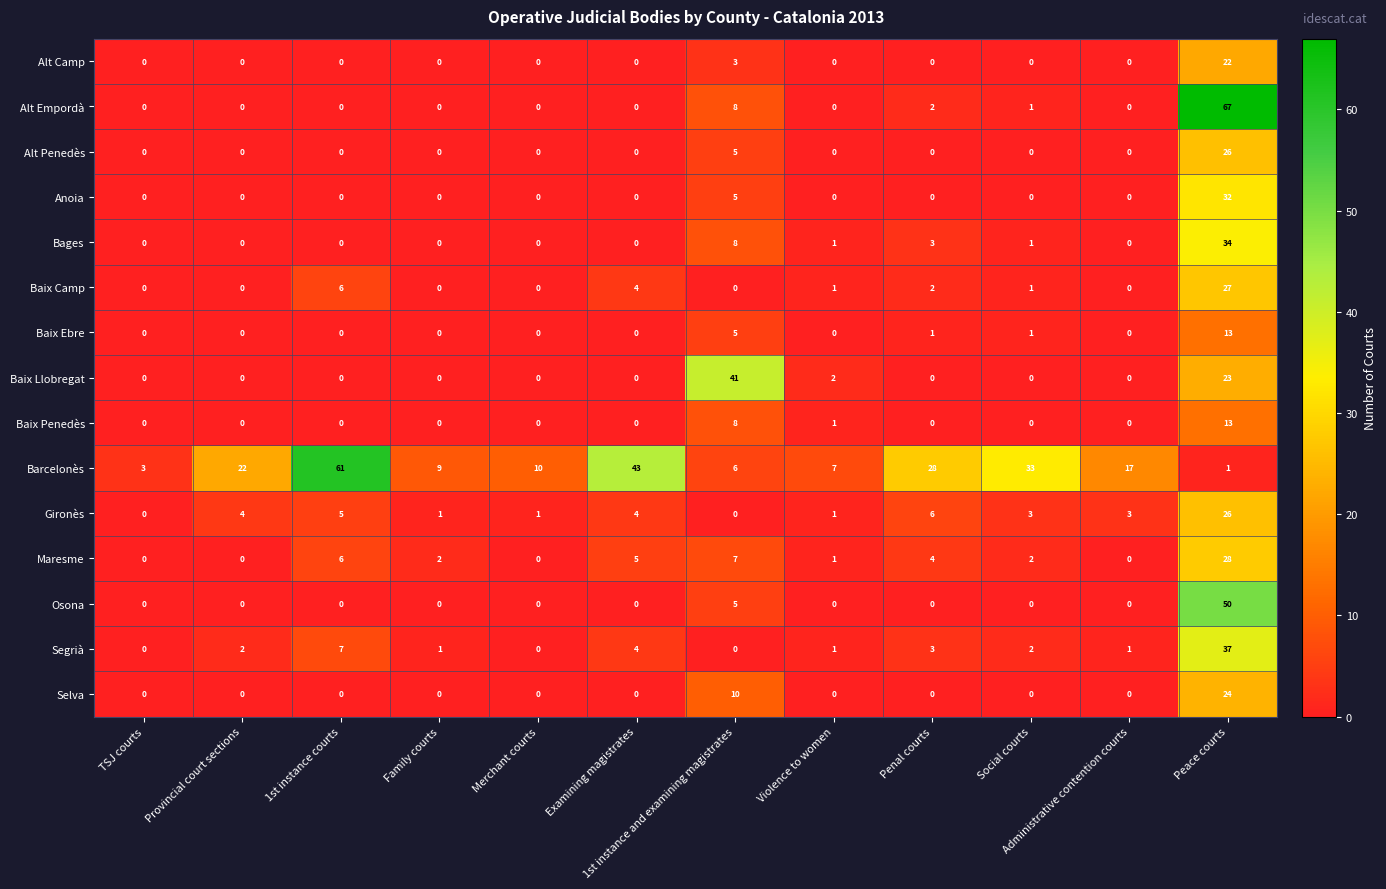

What is the sum of all Baix Camp values?

41